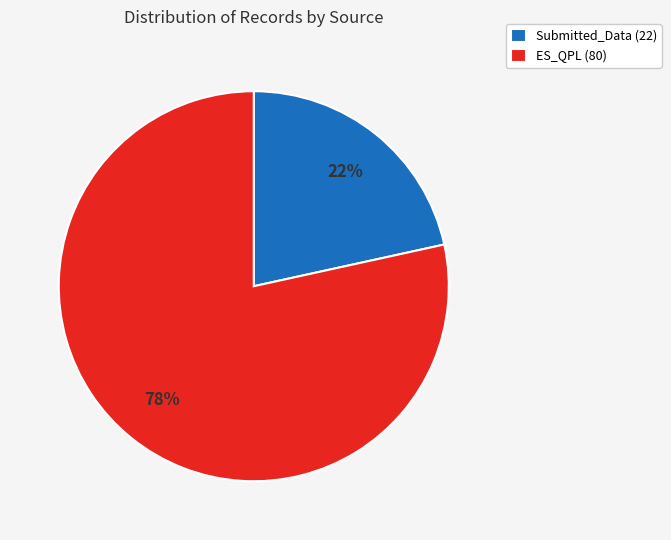

Which has a higher value, ES_QPL (80) or Submitted_Data (22)?

ES_QPL (80)